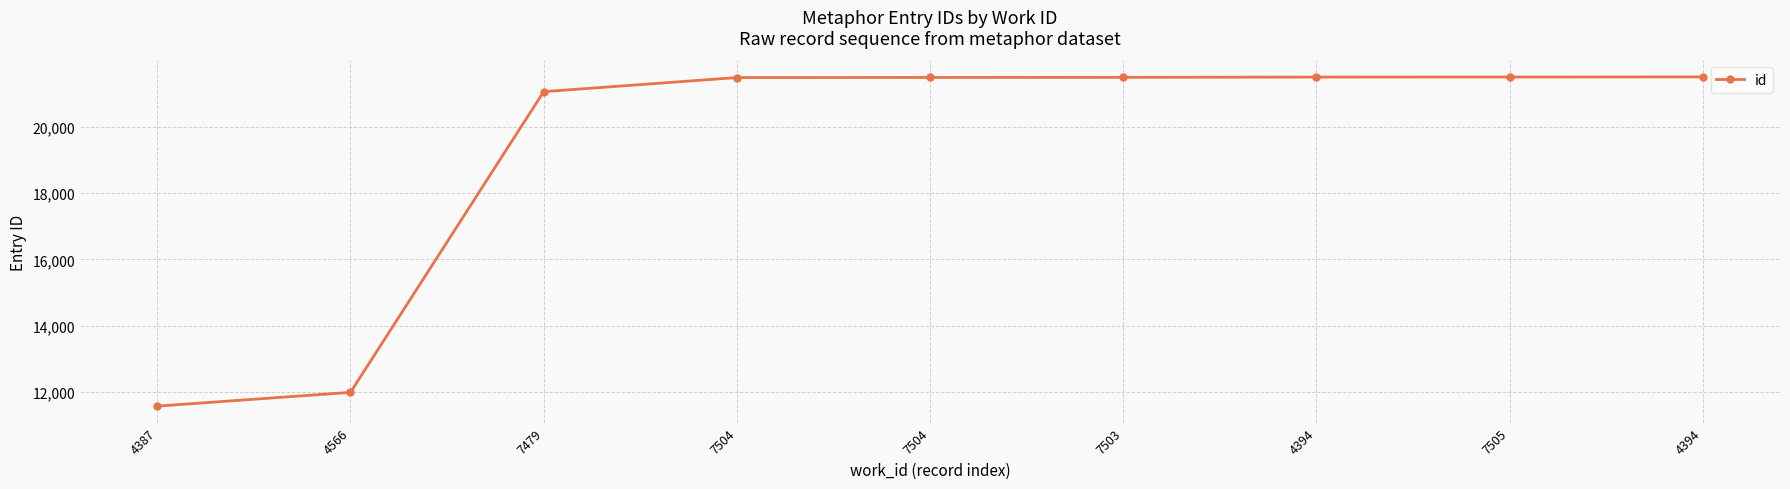

Rank the categories by value from highest to lowest.

4394, 7505, 4394, 7503, 7504, 7504, 7479, 4566, 4387